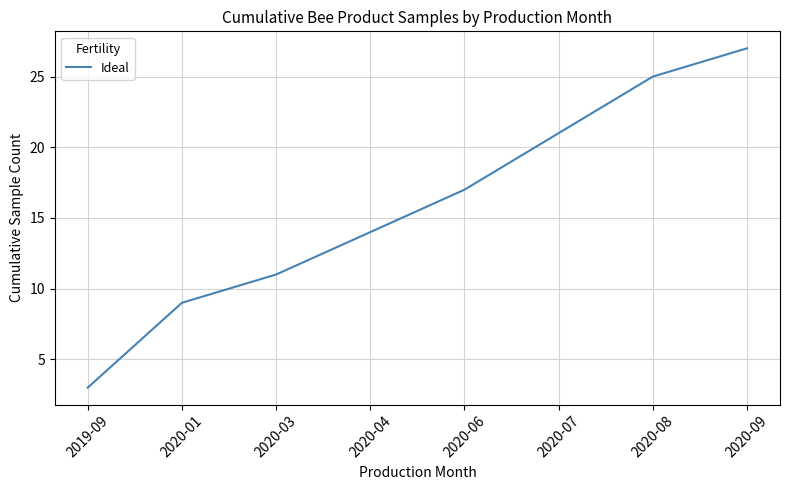

What position from the right is 2020-07?

3